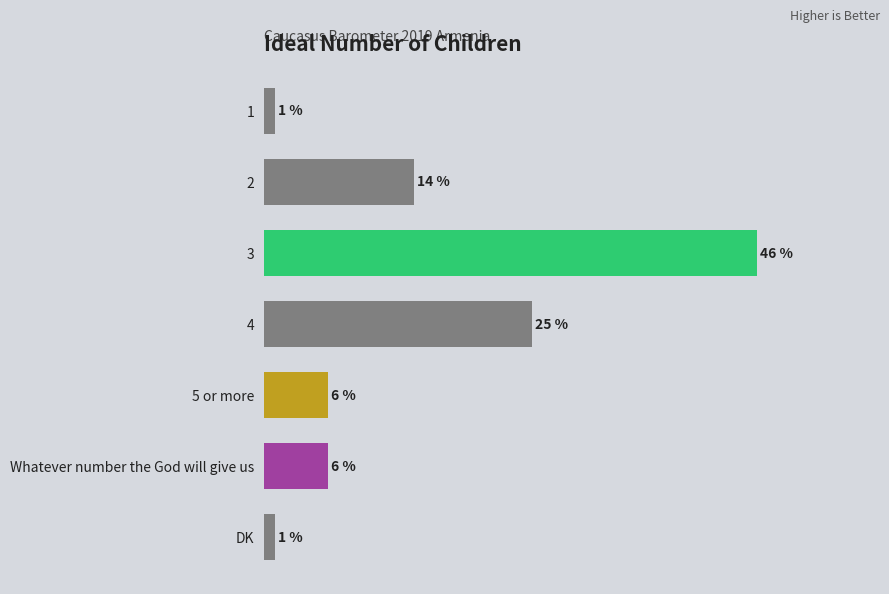

What is the label of the 3rd bar from the bottom?

5 or more